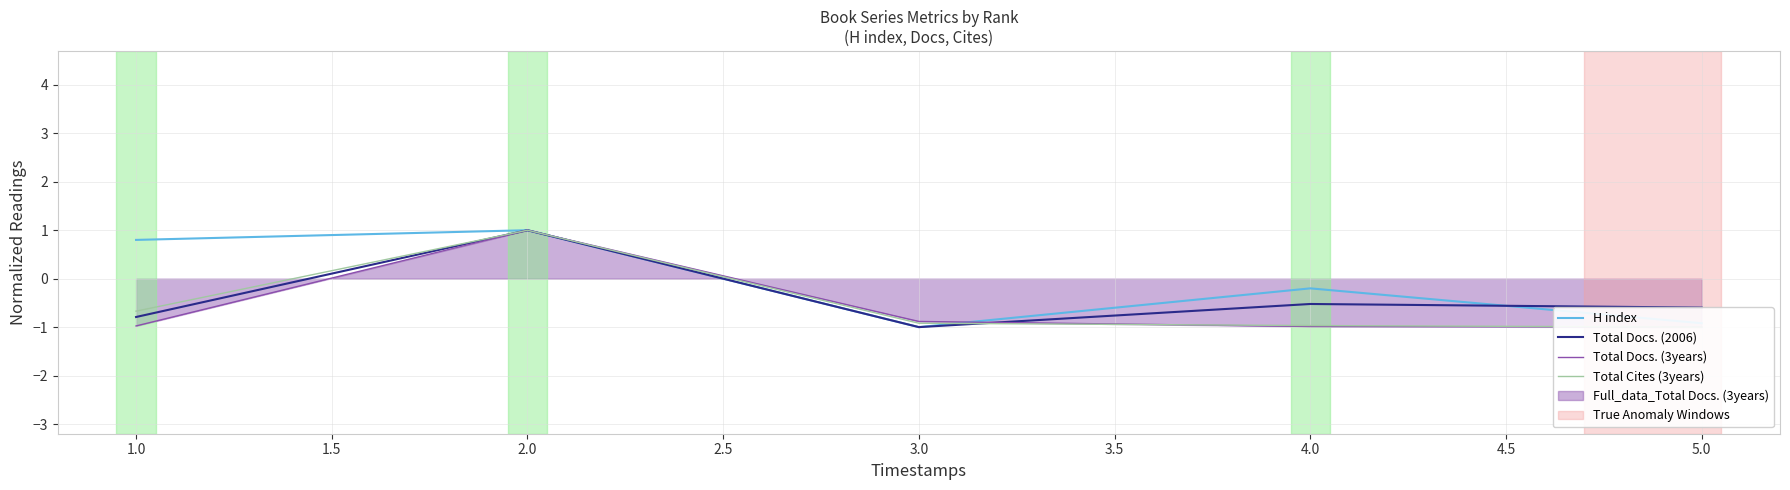

Which category has the lowest value in the Total Docs. (2006) series?

3.0